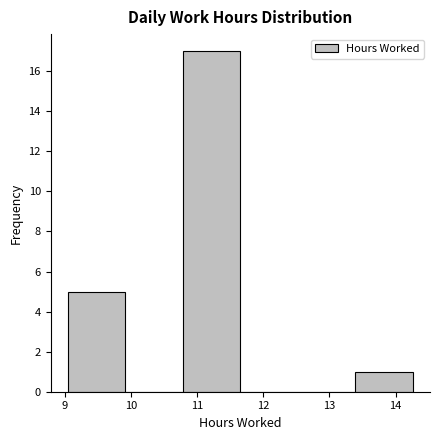

Reading left to right, list every bar in this chart as the range it spans on the x-axis followed by its height. Neither the bar edges nor the heights are printed on the chart, so give them approximately, as read against the axes.

9.1 to 9.9: 5
9.9 to 10.8: 0
10.8 to 11.7: 17
11.7 to 12.5: 0
12.5 to 13.4: 0
13.4 to 14.3: 1